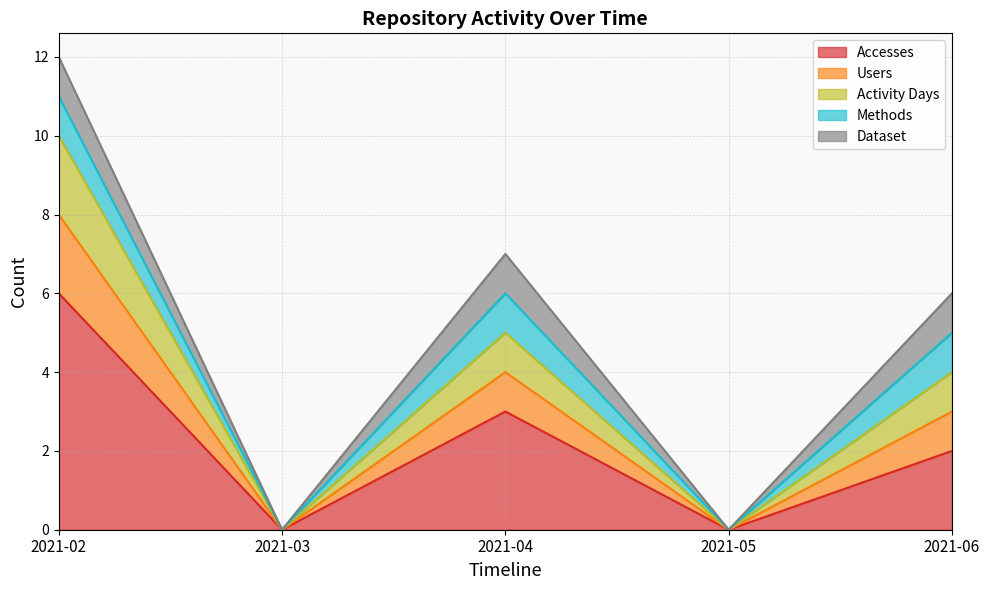

How many lines are shown in the chart?

5